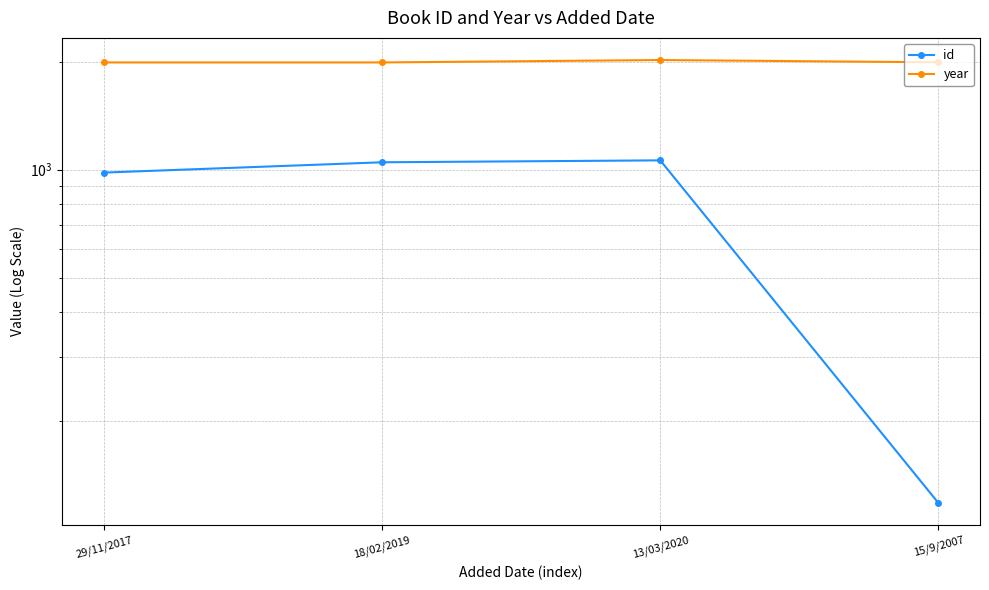

What position from the right is 18/02/2019?

3